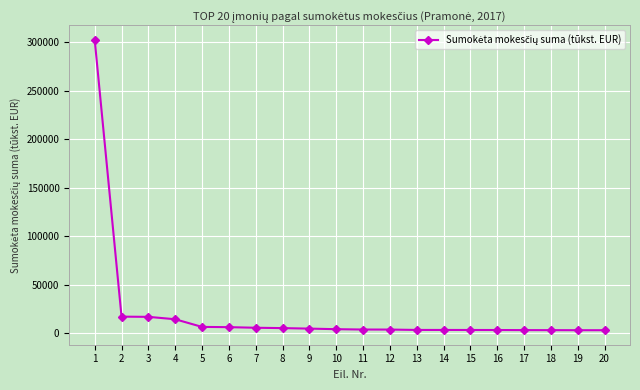

What is the average value?

21044